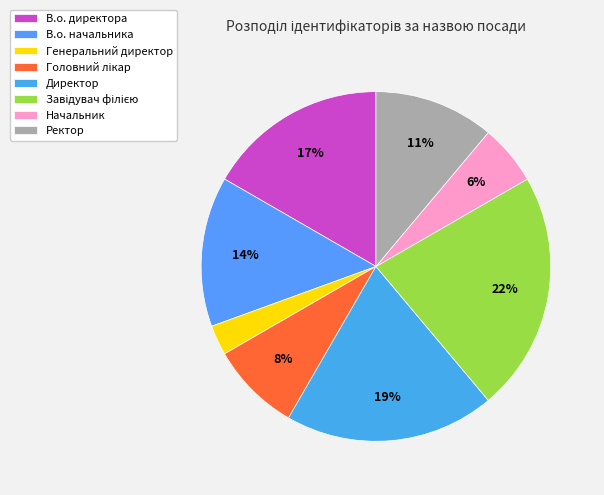

How many segments does this pie chart have?

8